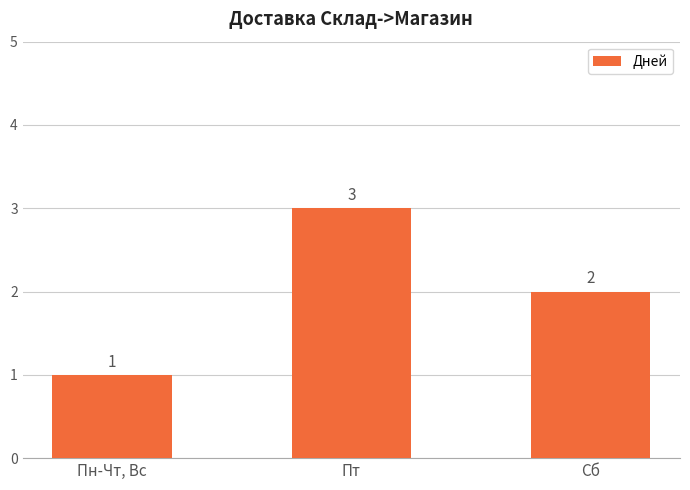

Does the chart contain stacked bars?

No